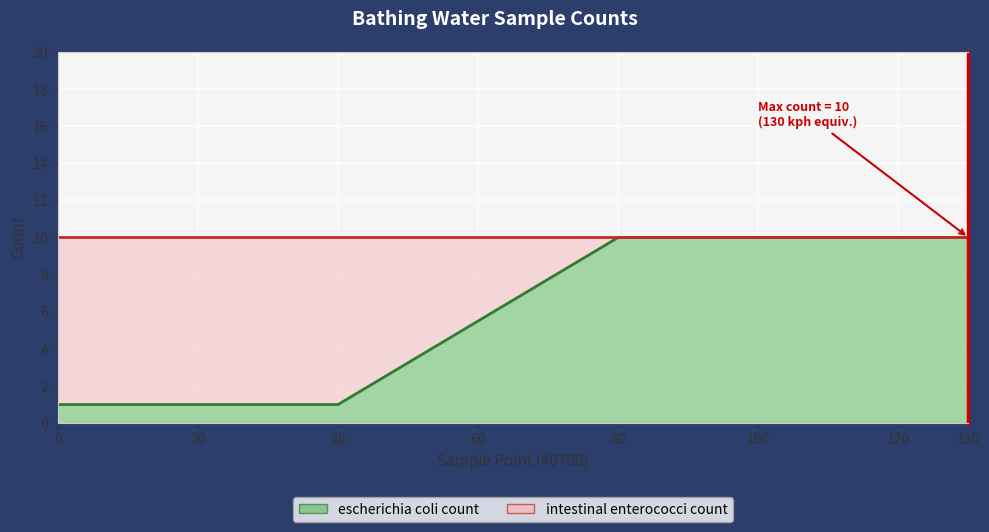

What is the difference between the second highest and second lowest values?

9